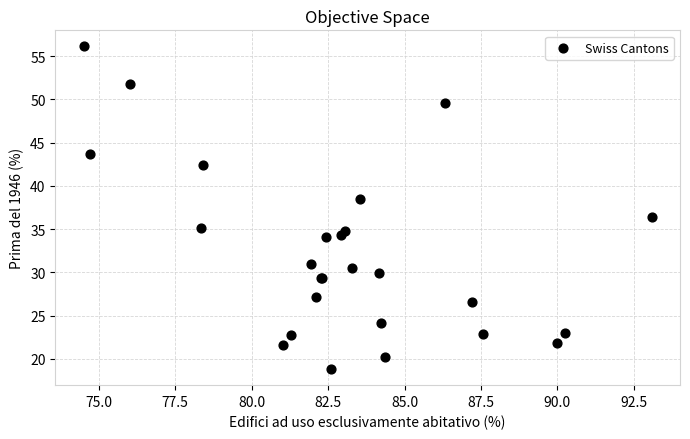

What Y value in the scatter plot is closest to 37?

36.4